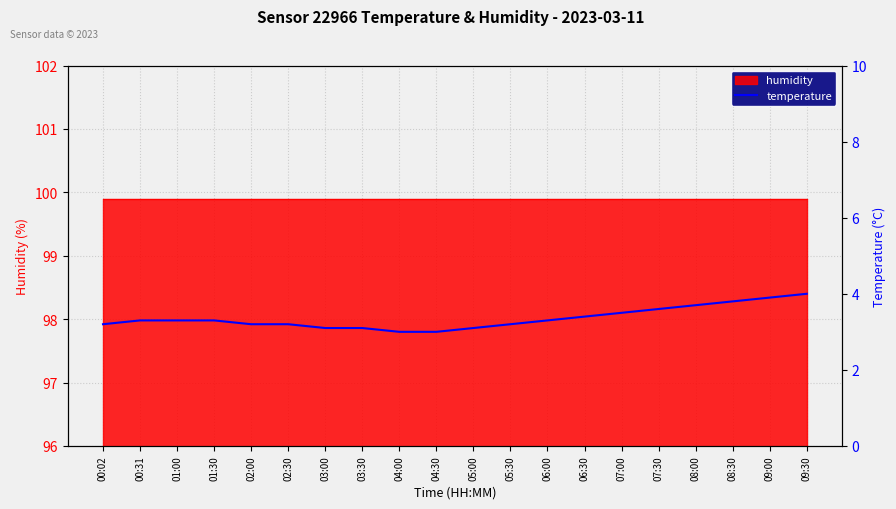

What is the average value?

3.4